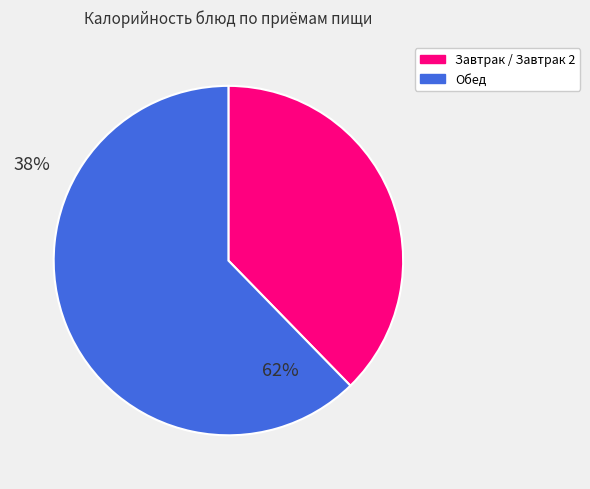

Does any single category account for the majority?

Yes